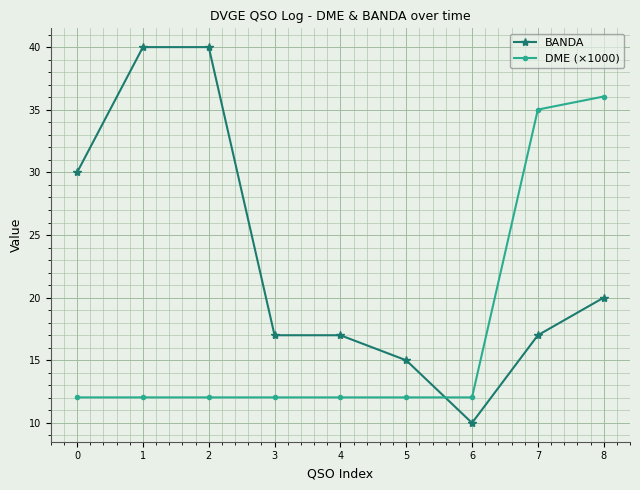

Read the DME (×1000) value at 1.

12.0